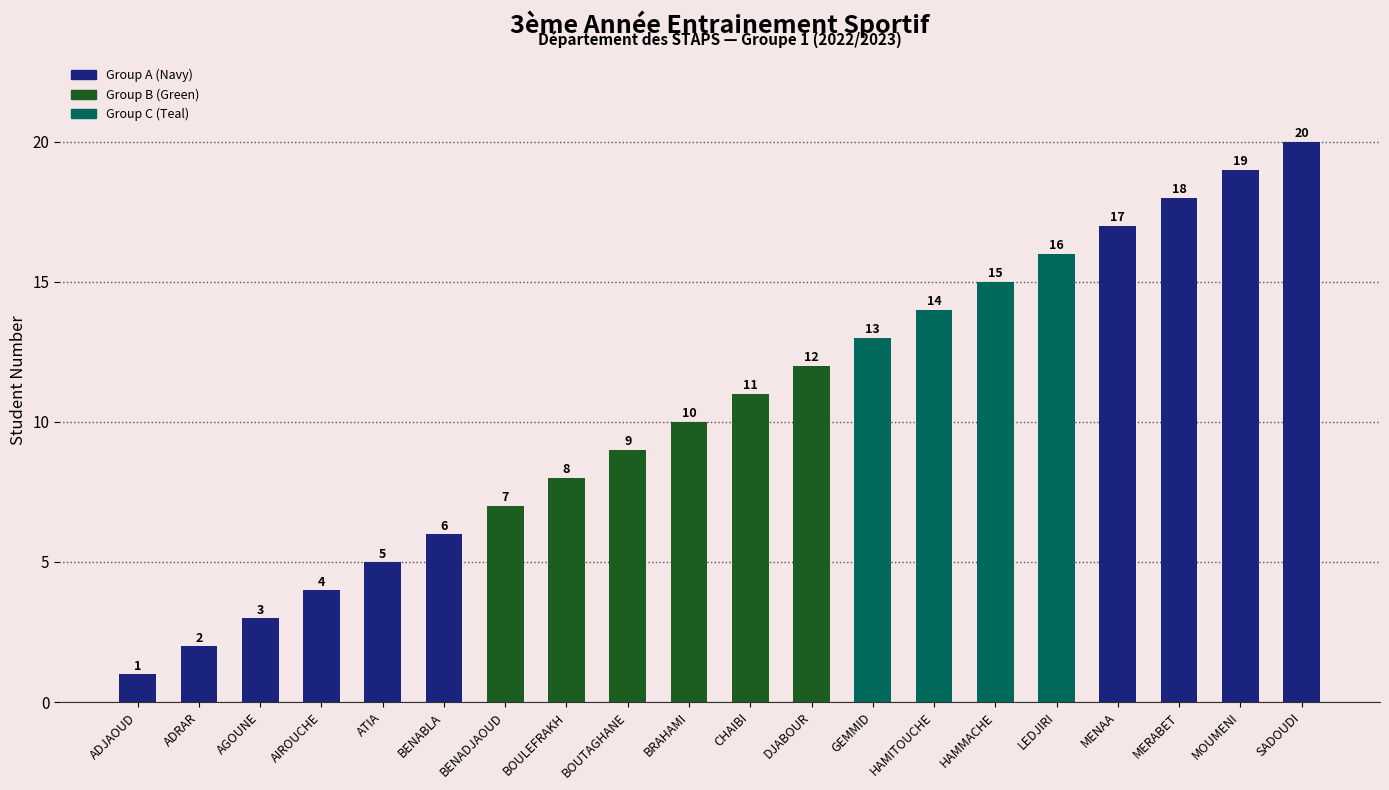

Where is the data nearest to the value 10?

BRAHAMI